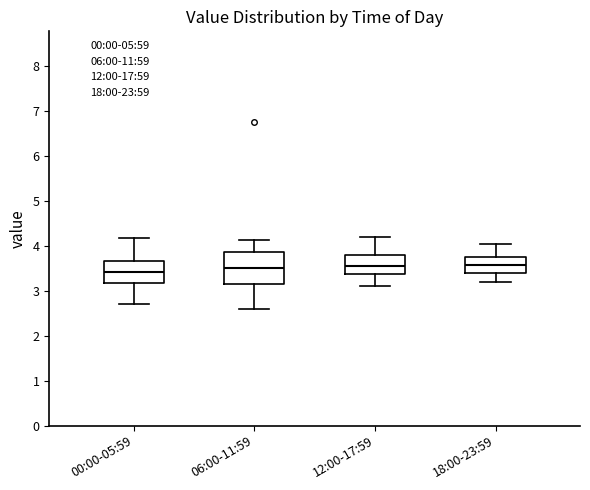

Which box is the tallest, from its lower edge to its upper edge?

06:00-11:59